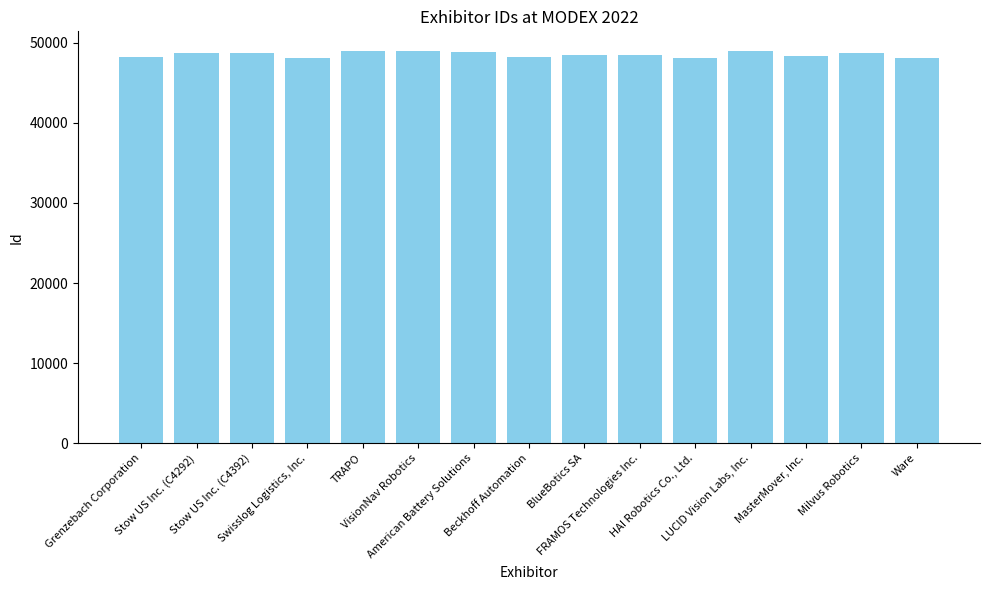

Does the chart contain any negative values?

No